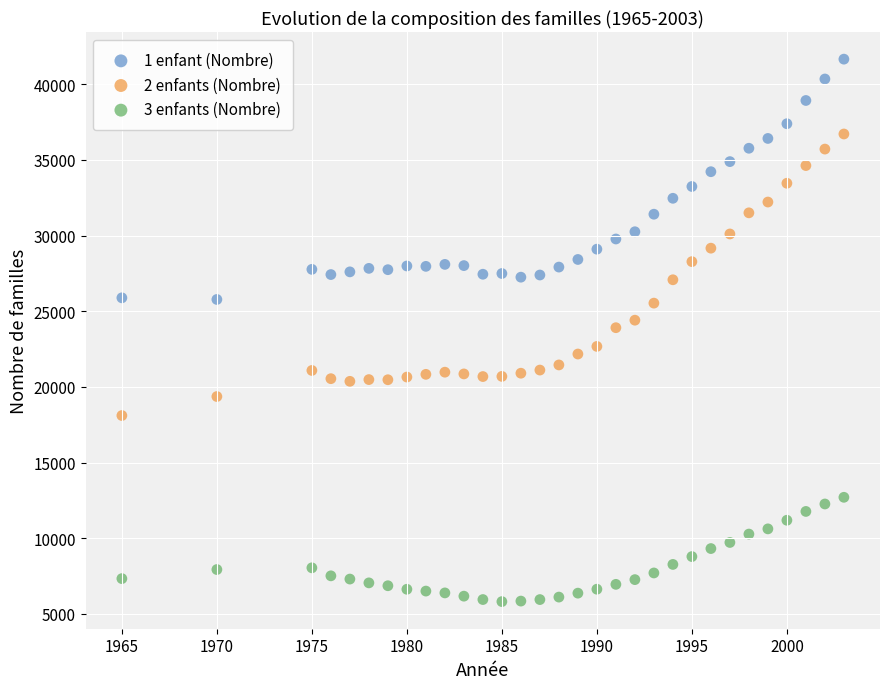

Which series contains the lowest Y value?

3 enfants (Nombre)